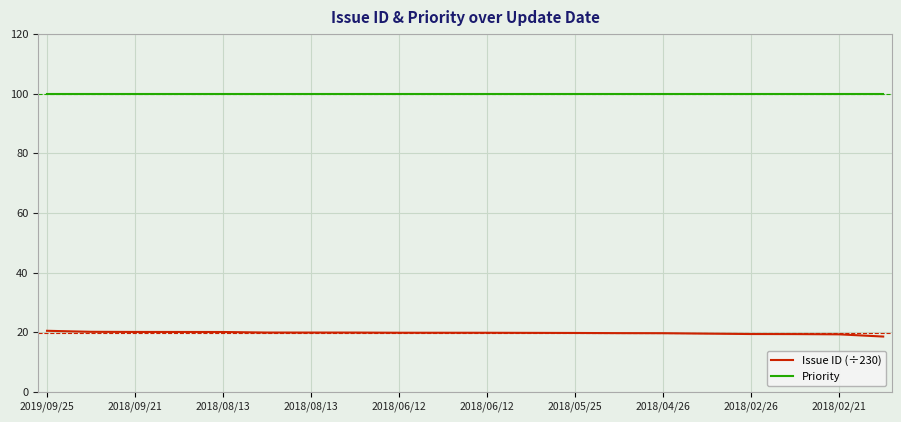

Rank the series by their average value, from highest to lowest.

Priority, Issue ID (÷230)